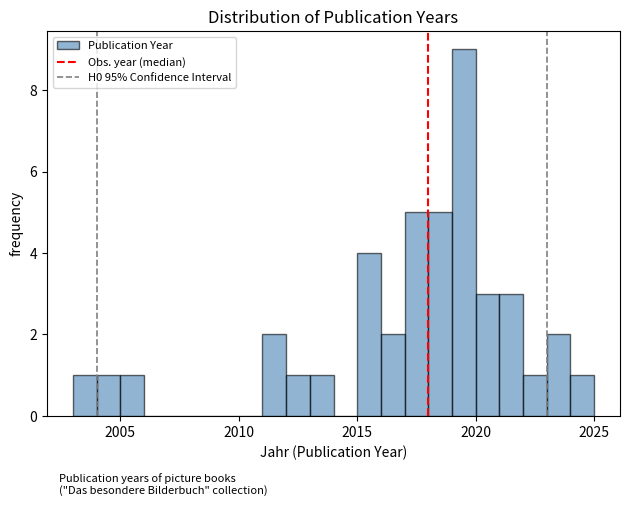

Around what value on the x-axis is the tallest bar? Give the approximate position of its centre, as read against the axis.

2019.5